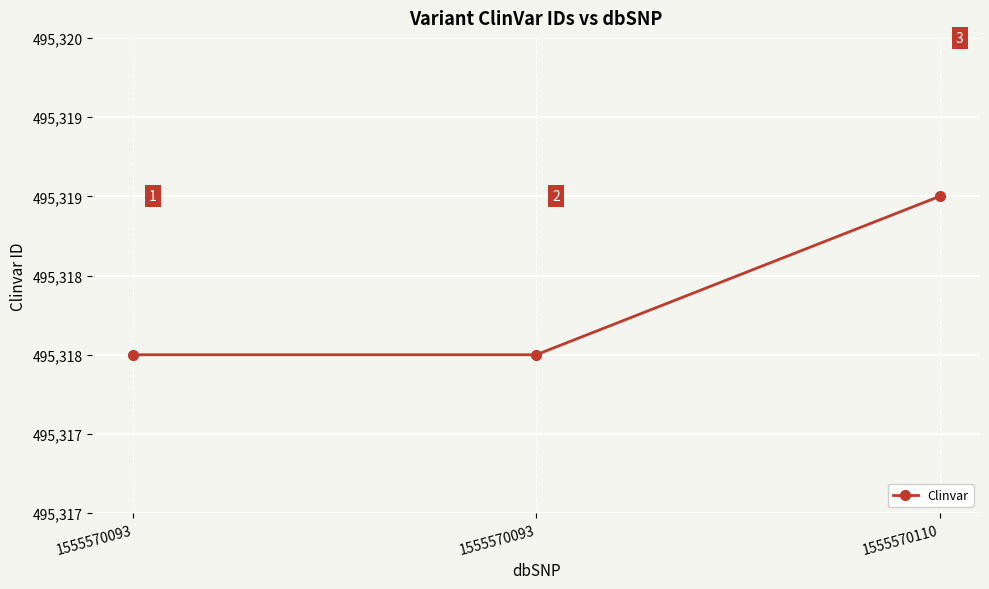

Which category has the highest value across all series?

1555570110